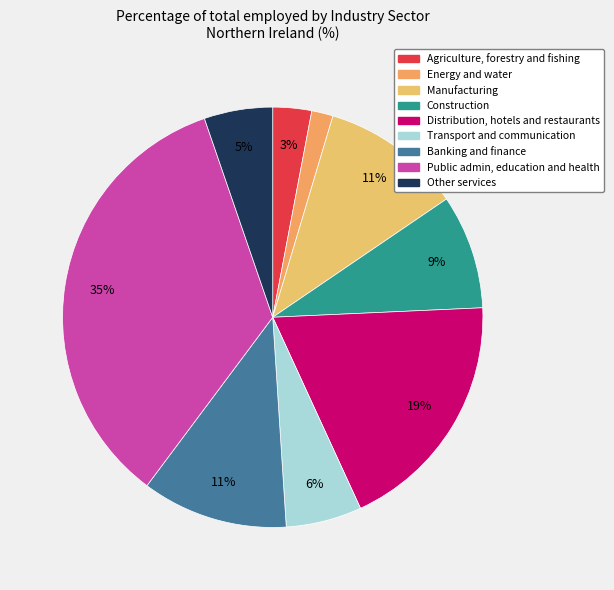

To the nearest percent, what percentage of the pie is Transport and communication?

6%